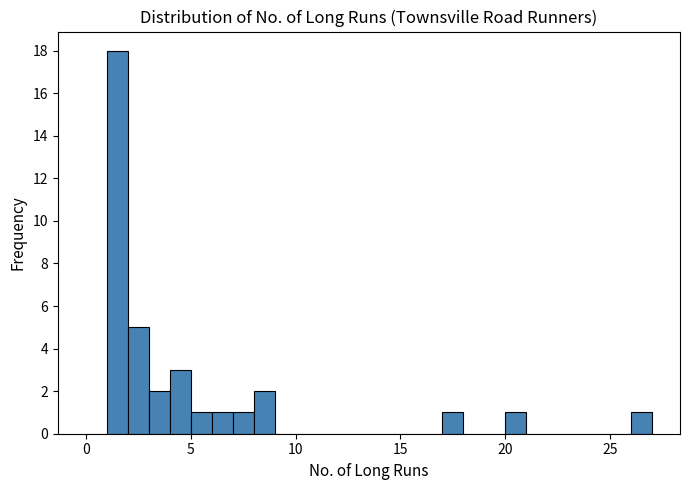

Around what value on the x-axis is the tallest bar? Give the approximate position of its centre, as read against the axis.

1.5